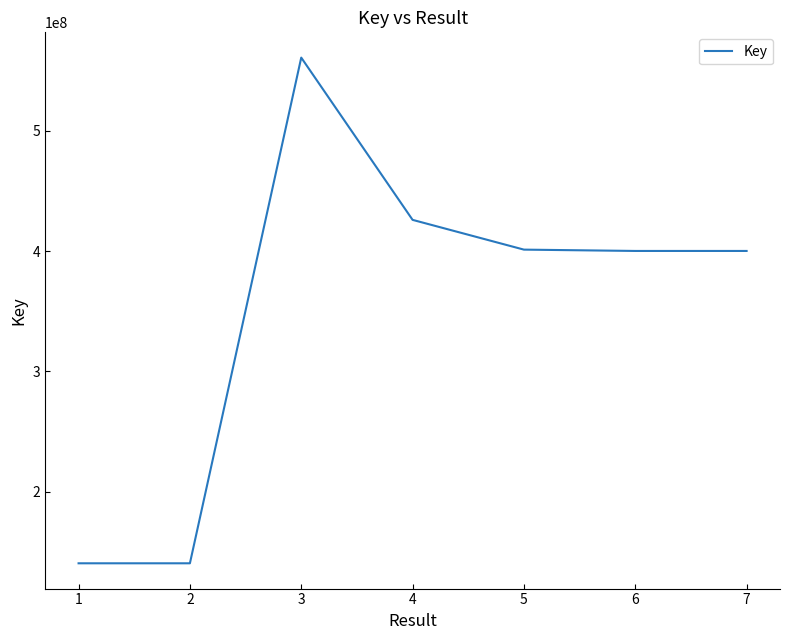

What is the change in value from 1 to 5?

+260708490